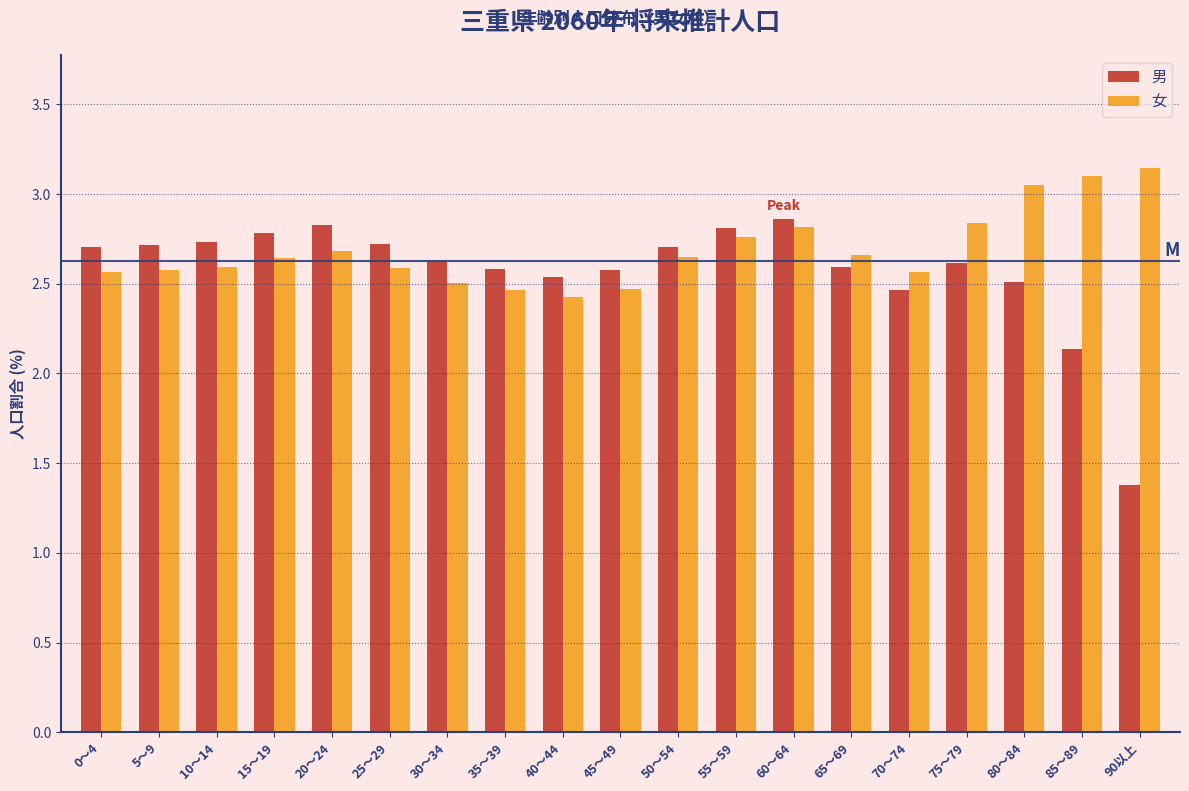

At which label does 男 first exceed 2?

0～4